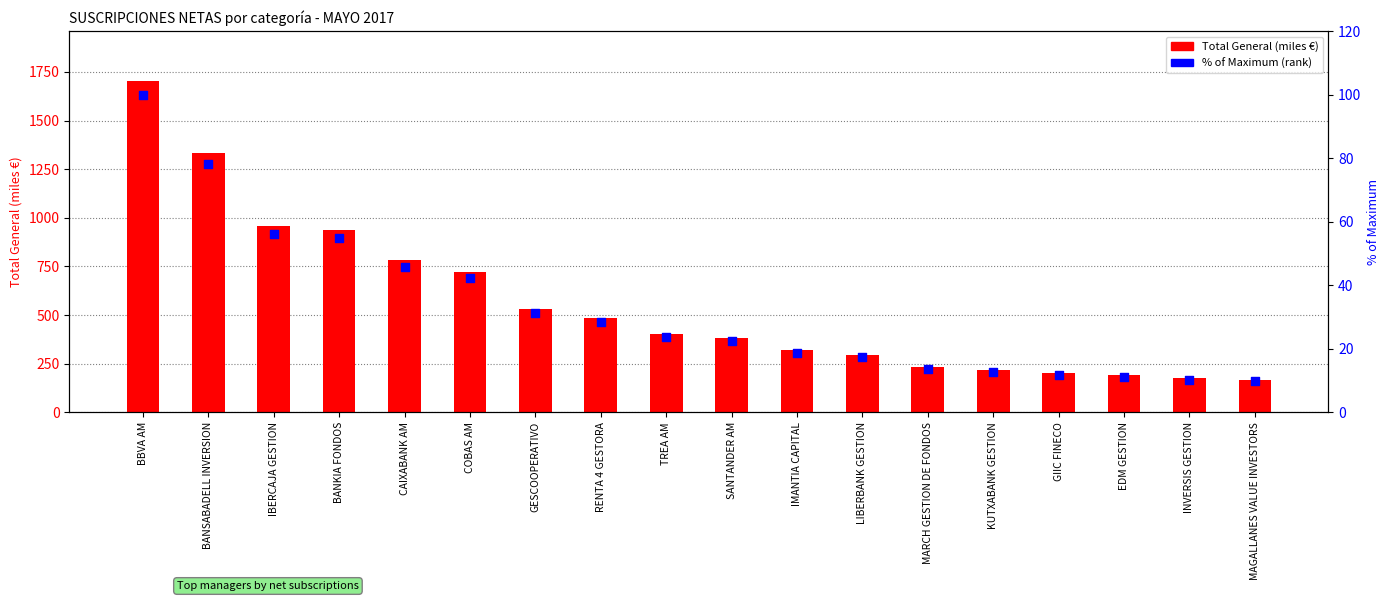

Which series reaches the maximum Y coordinate?

Total General (miles €)